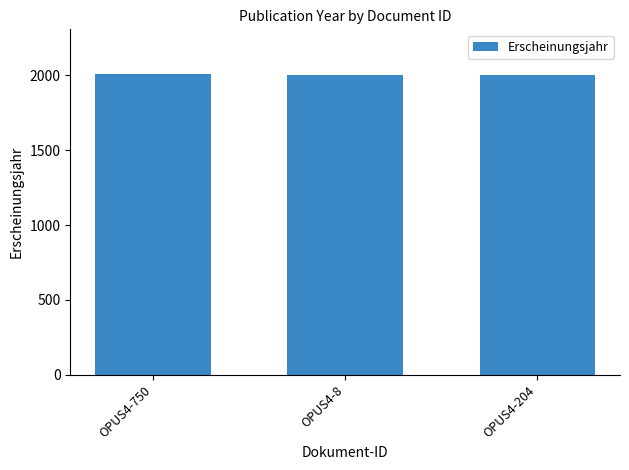

What is the difference between the maximum and second lowest values?

1